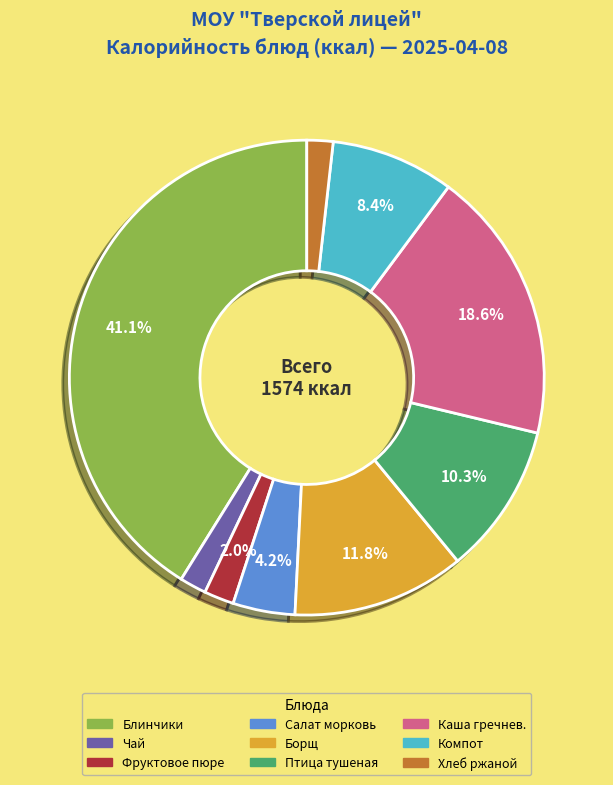

Is there any slice that represents more than half of the pie?

No